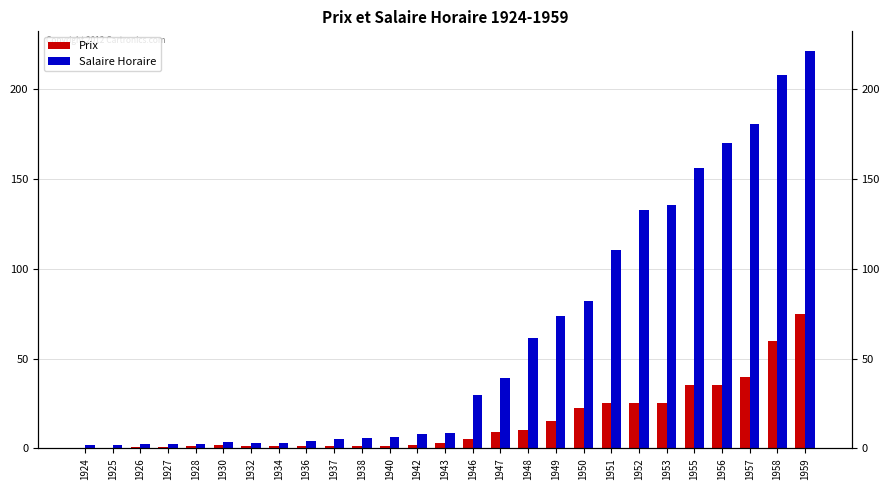

At which category does the chart reach its minimum across all series?

1924